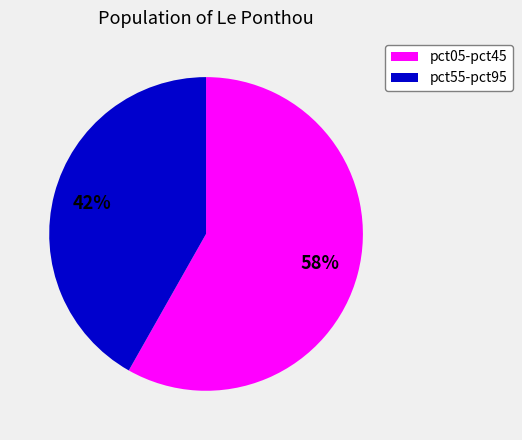

Count the number of slices in the pie.

2